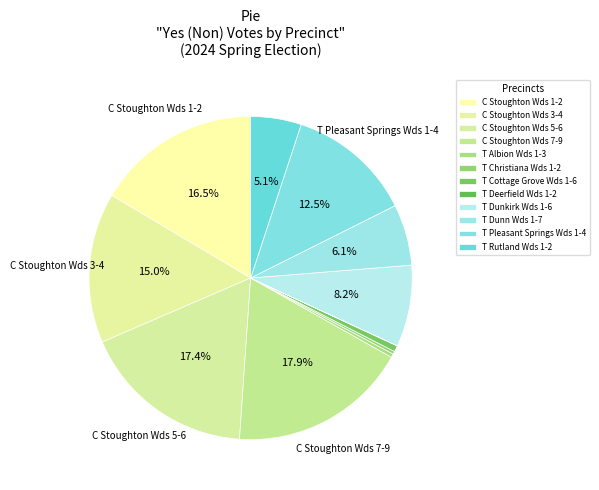

To the nearest percent, what is the combined percentage of T Cottage Grove Wds 1-6 and T Pleasant Springs Wds 1-4?

13%